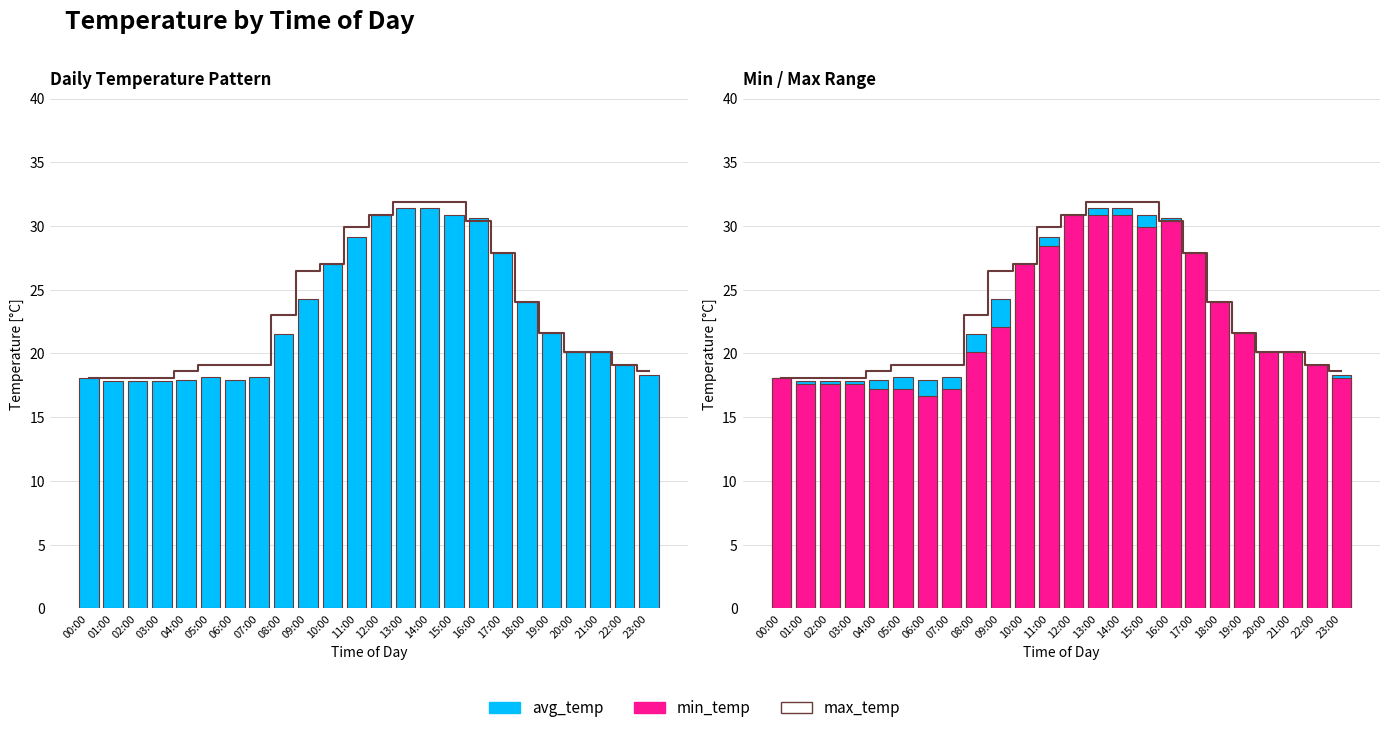

At how many categories does at least one series exceed 28?

6